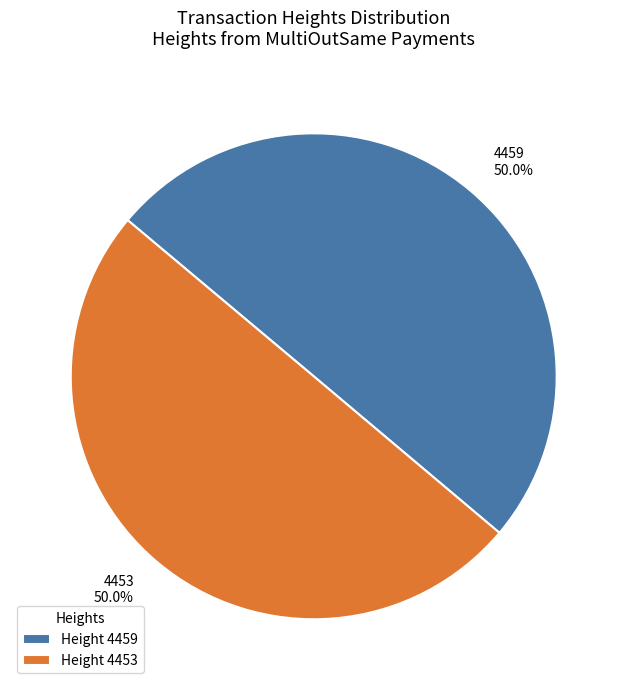

To the nearest percent, what portion does 4453 represent?

50%